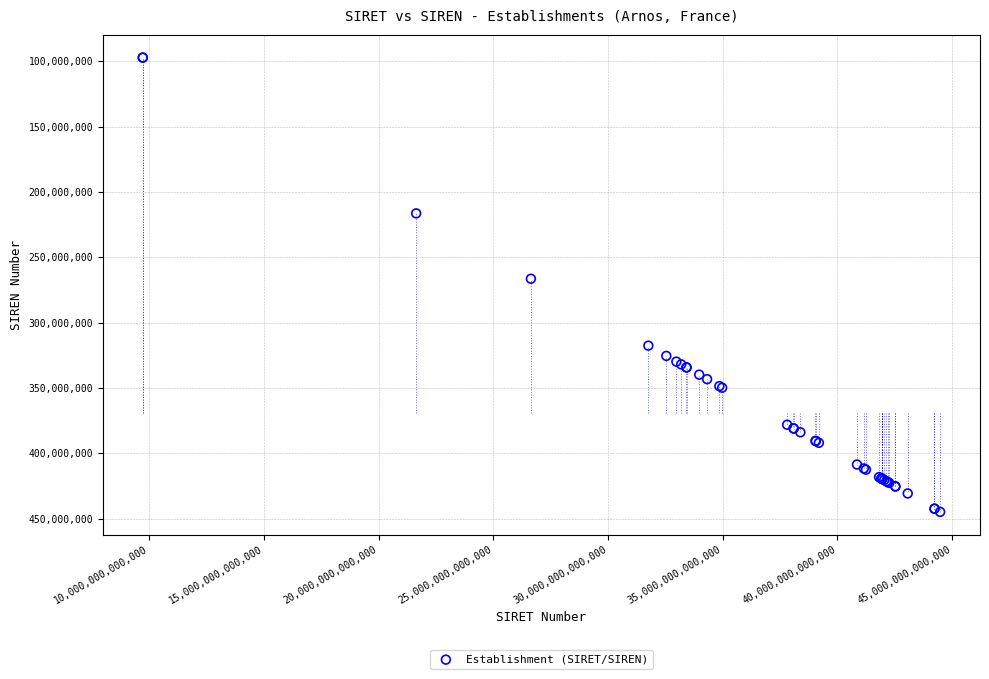

What Y value in the scatter plot is closest to 270997270?

266400456